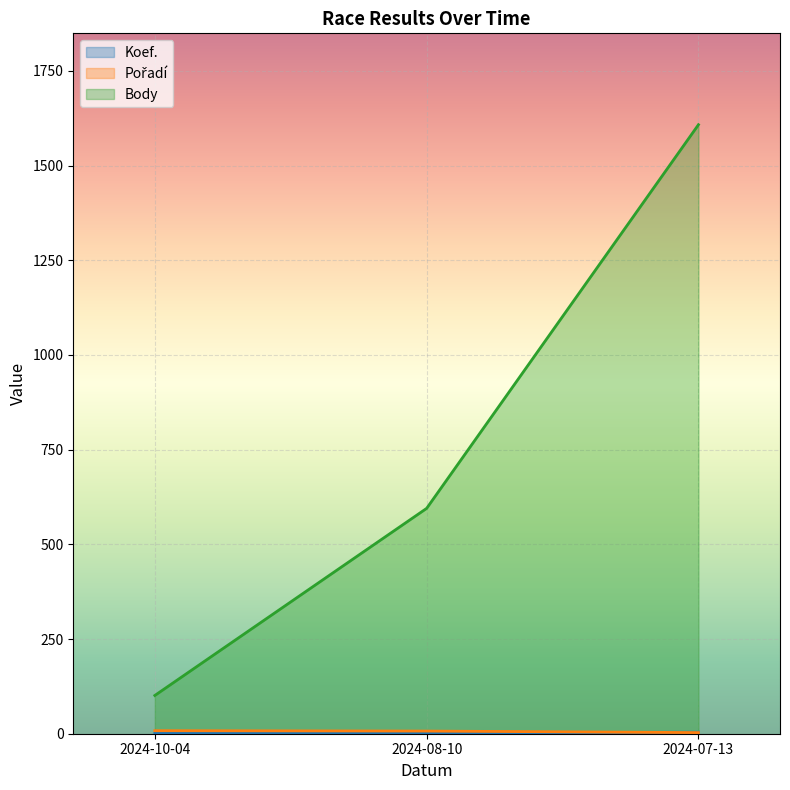

What is the highest value of the Body series?

1608